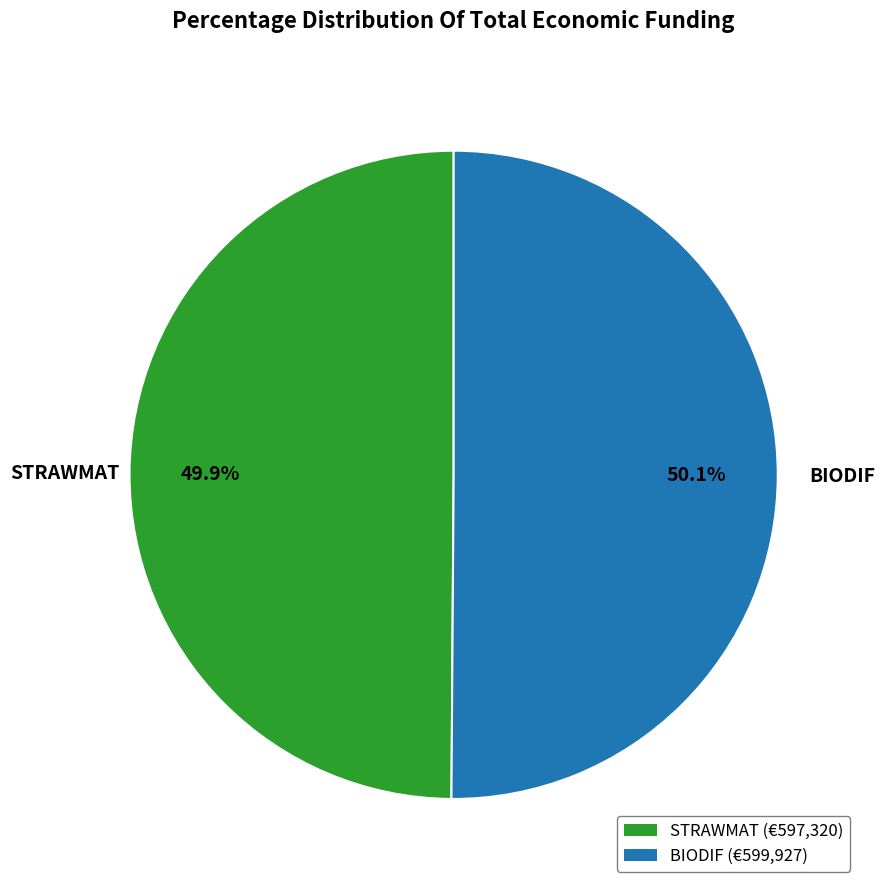

What is the ratio of the value at STRAWMAT (€597,320) to the value at BIODIF (€599,927)?

1.0